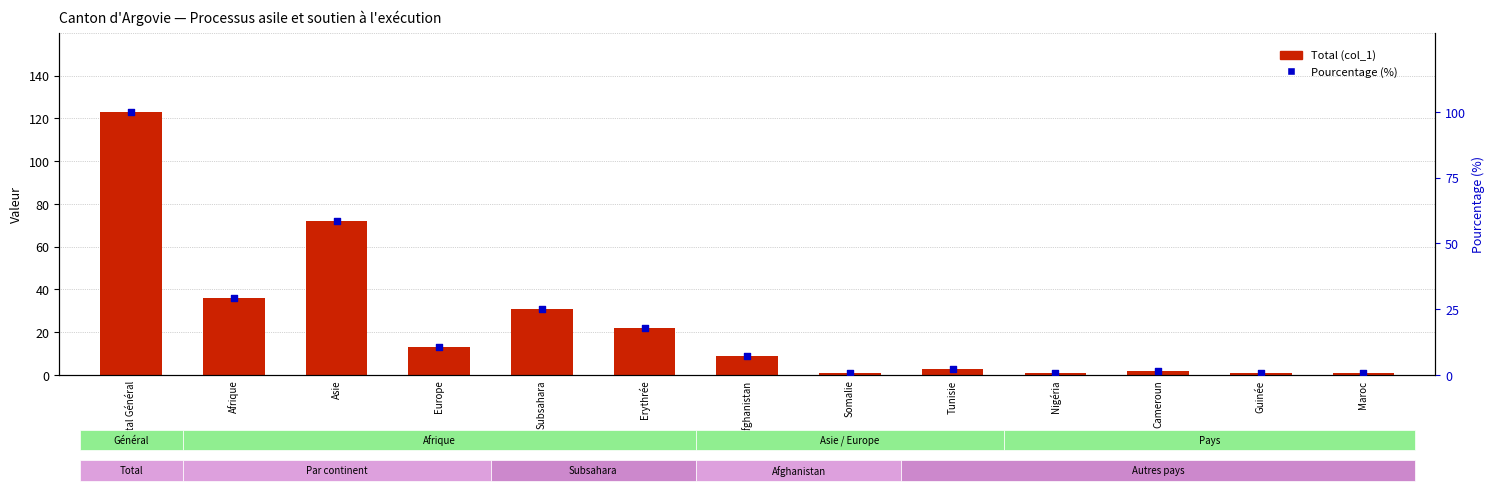

Which series contains the highest Y value?

Total (col_1)